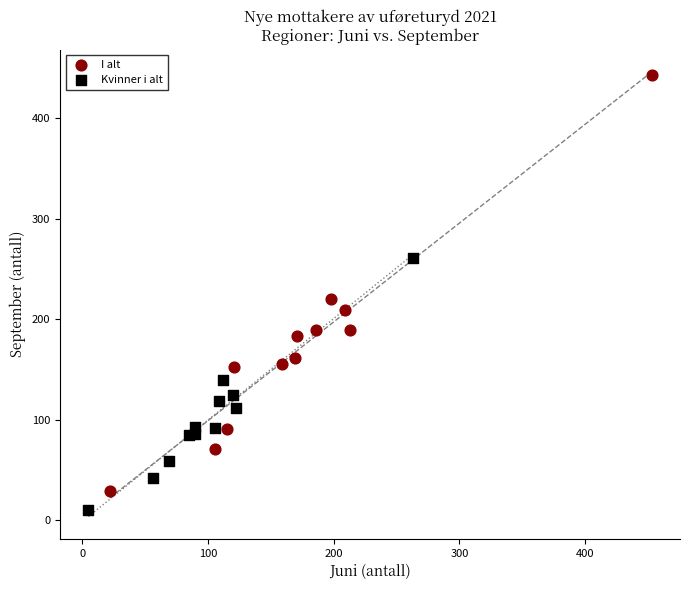

Which series reaches the minimum Y coordinate?

Kvinner i alt